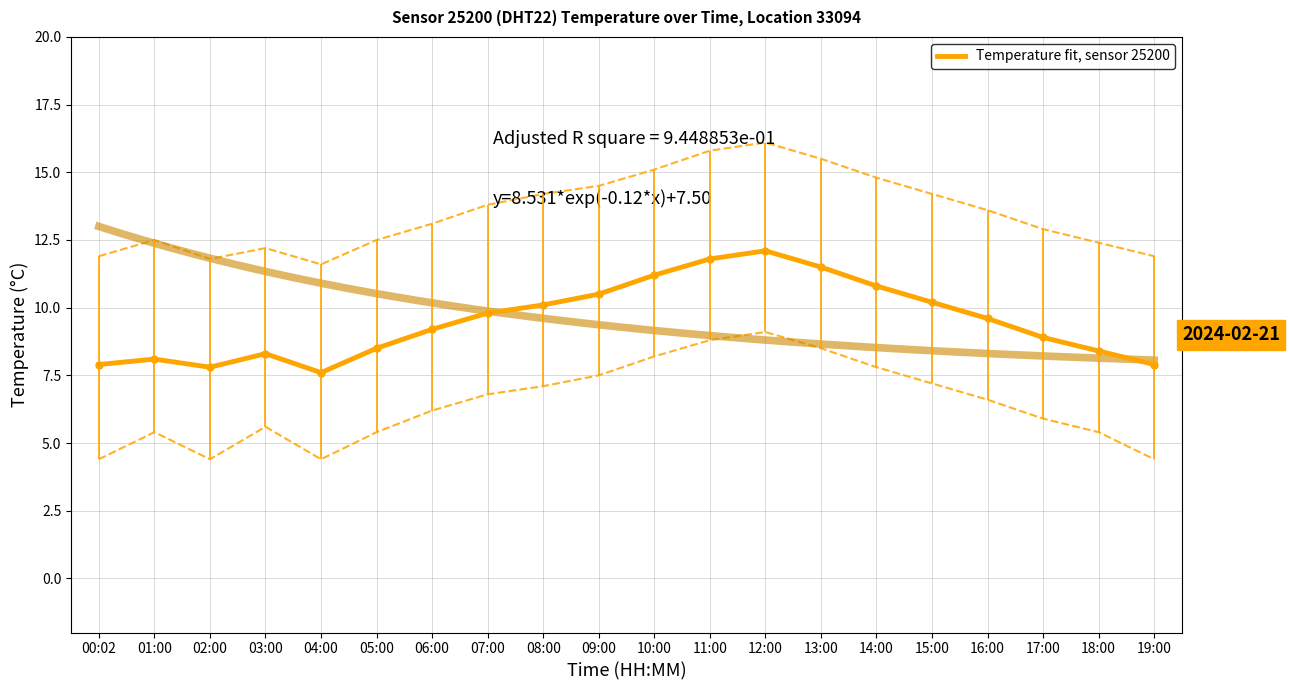

Is it true that the value at 16:00 is 6.6?

False